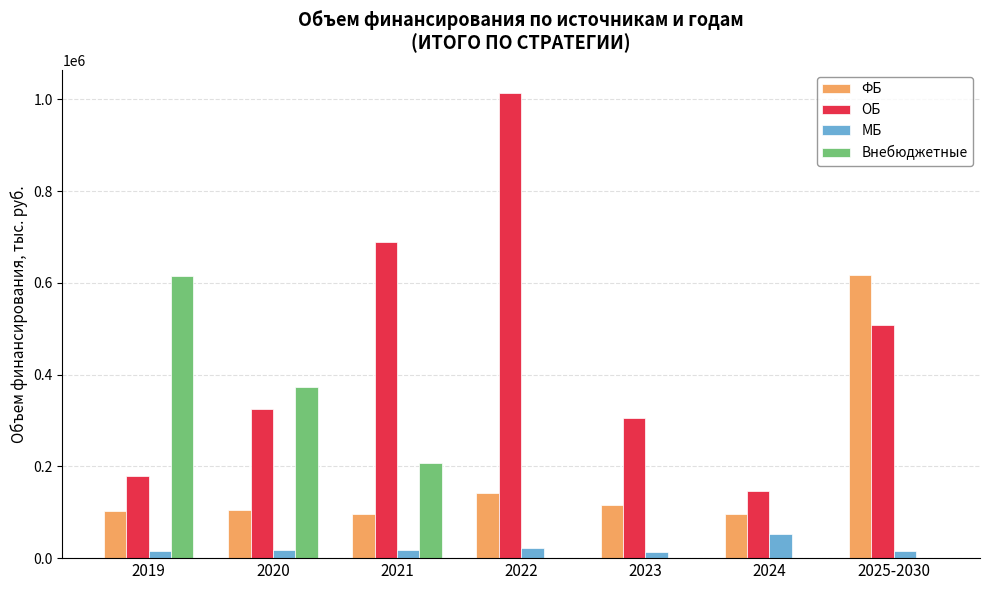

Which category has the highest value in the Внебюджетные series?

2019